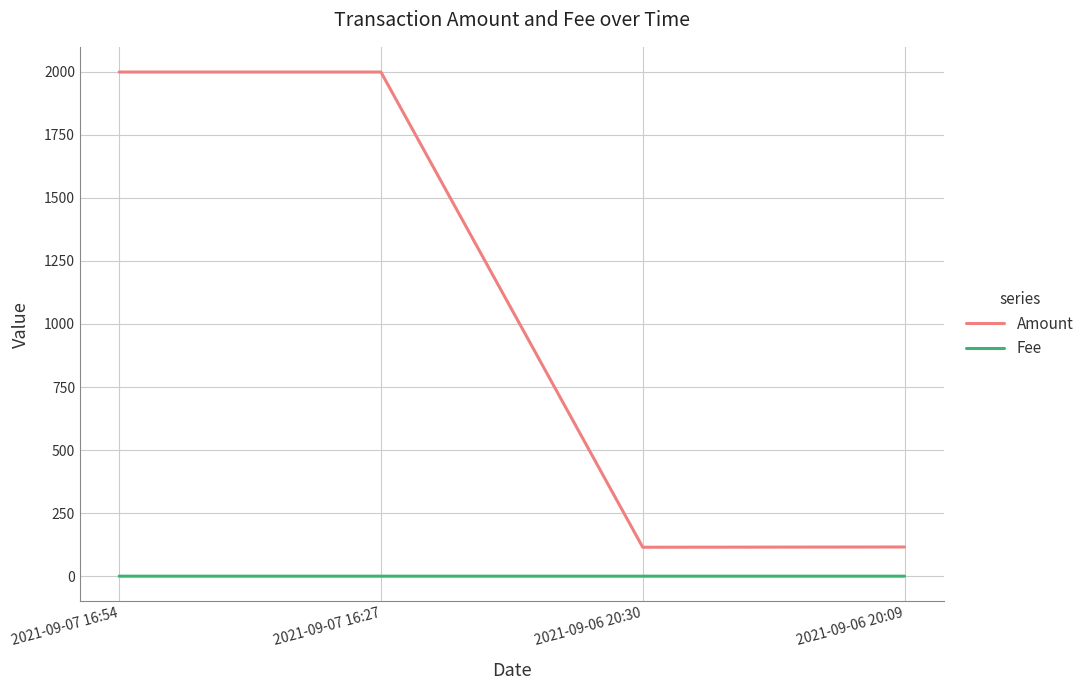

What is the lowest value of the Amount series?

114.7